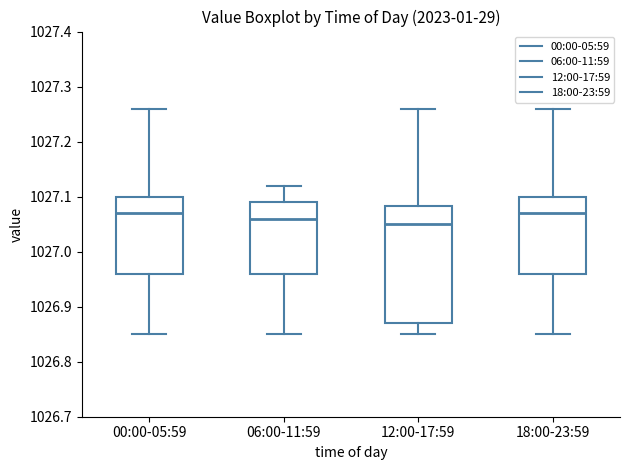

Where does the lower whisker of the box for 18:00-23:59 end on the y-axis? The values are not printed on the chart, so give them approximately, as read against the axis.

1026.85